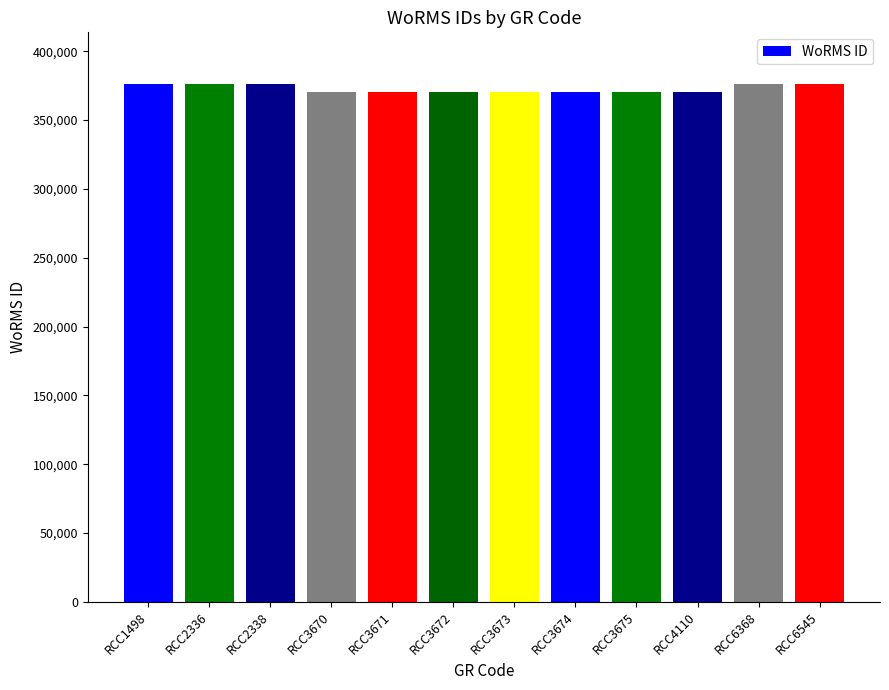

The value at RCC3673 is 370136. True or false?

True